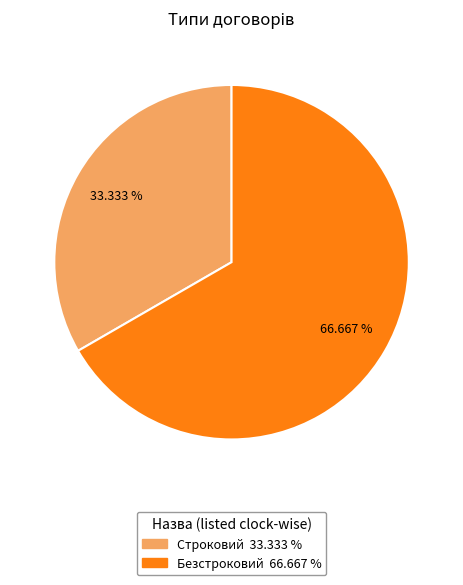

Is Безстроковий the majority of the pie?

Yes